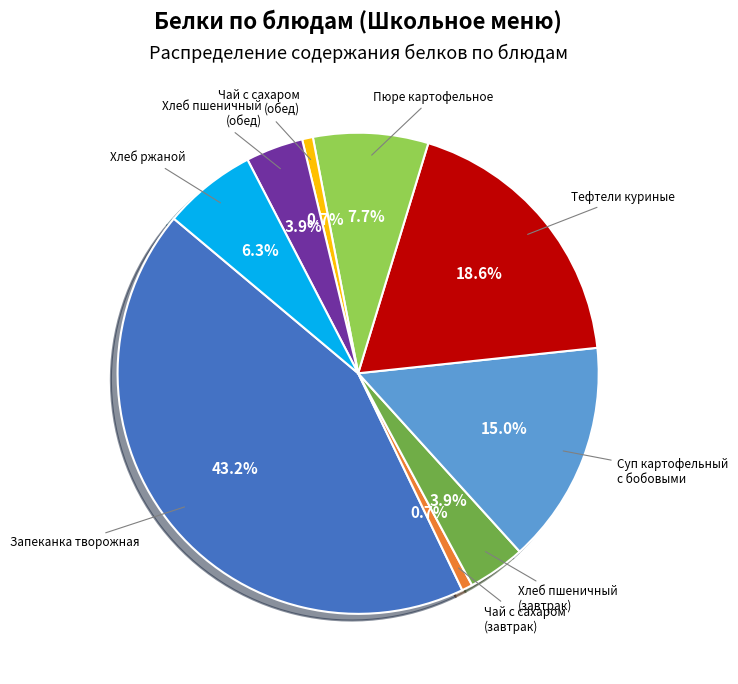

Count the number of slices in the pie.

9